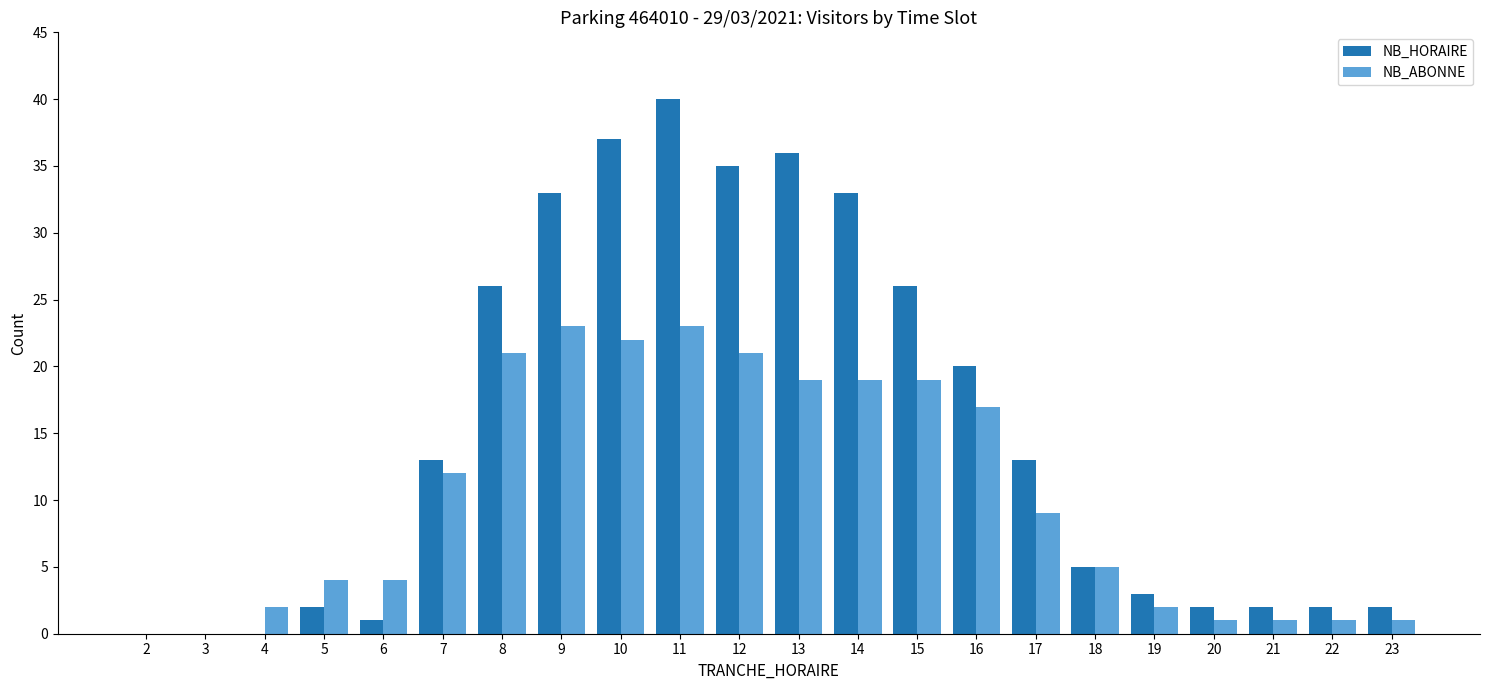

What are all the series names shown in the legend?

NB_HORAIRE, NB_ABONNE